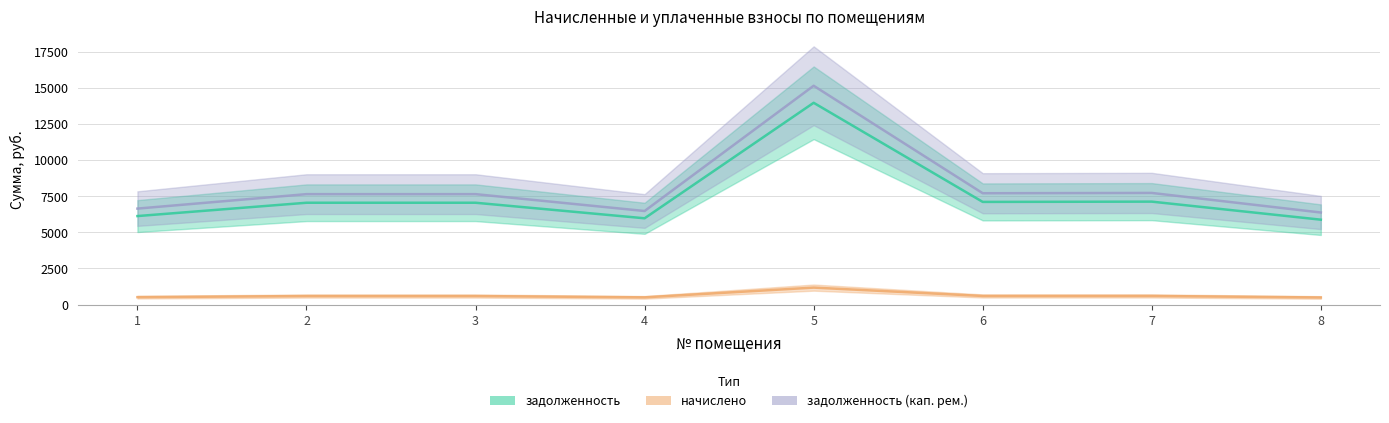

True or false: начислено and задолженность (кап. рем.) intersect in this chart.

False